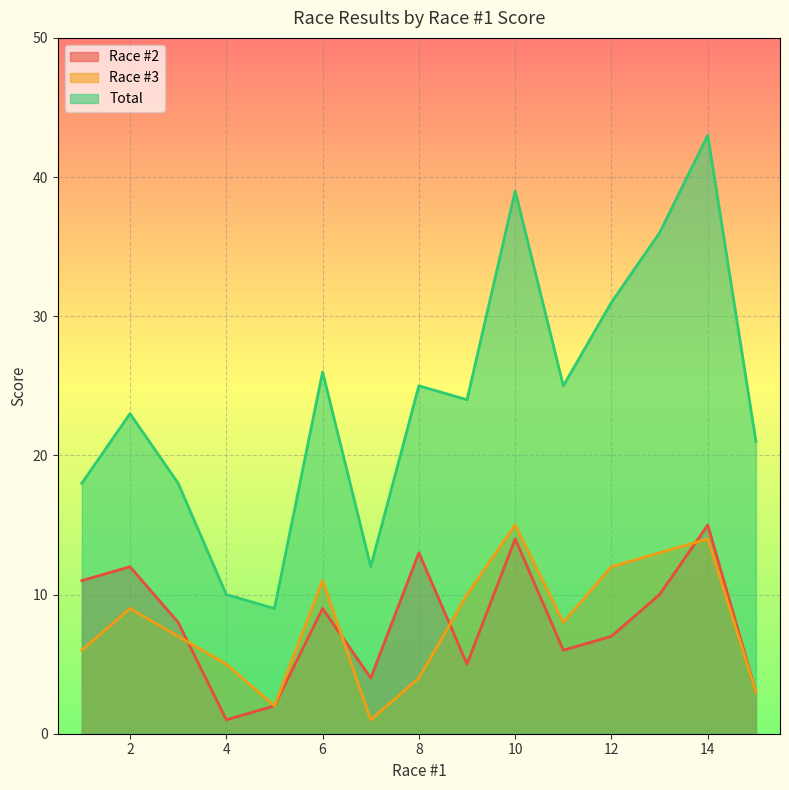

Reading left to right, list all the values displayed in this chart.

Race #2: 5=2	4=1	7=4	1=11	3=8	15=3	2=12	9=5	8=13	11=6	6=9	12=7	13=10	10=14	14=15
Race #3: 5=2	4=5	7=1	1=6	3=7	15=3	2=9	9=10	8=4	11=8	6=11	12=12	13=13	10=15	14=14
Total: 5=9	4=10	7=12	1=18	3=18	15=21	2=23	9=24	8=25	11=25	6=26	12=31	13=36	10=39	14=43